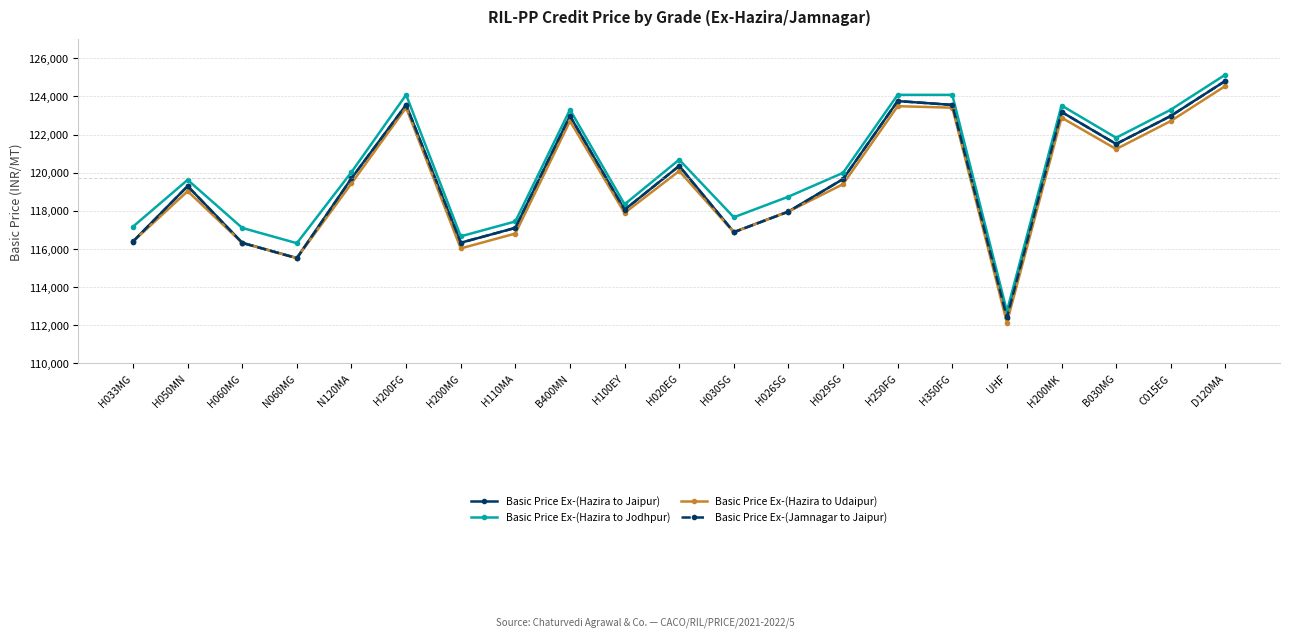

What is the total value across all series at H030SG?

468305